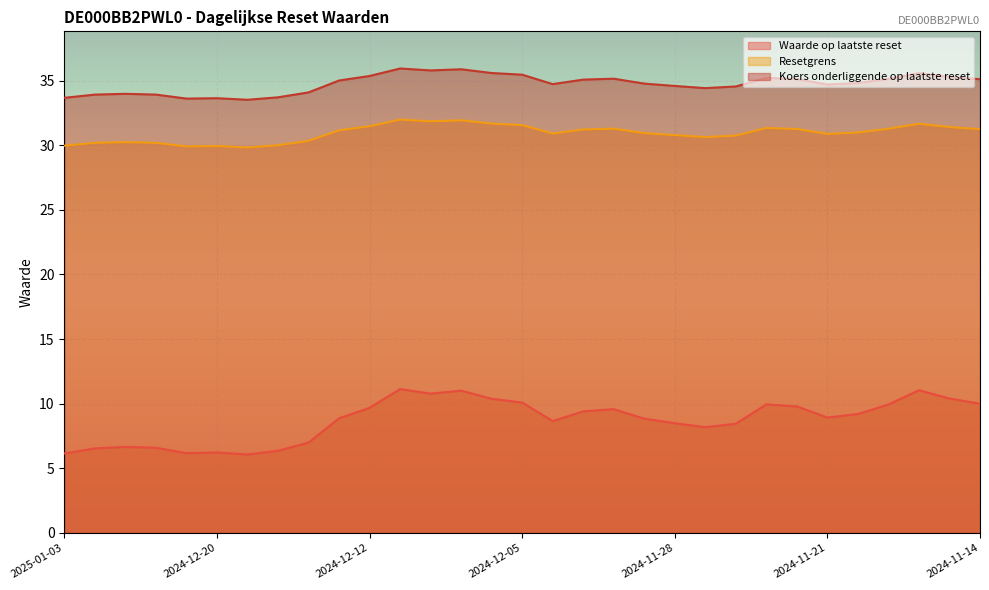

True or false: Koers onderliggende op laatste reset and Waarde op laatste reset cross at least once.

False